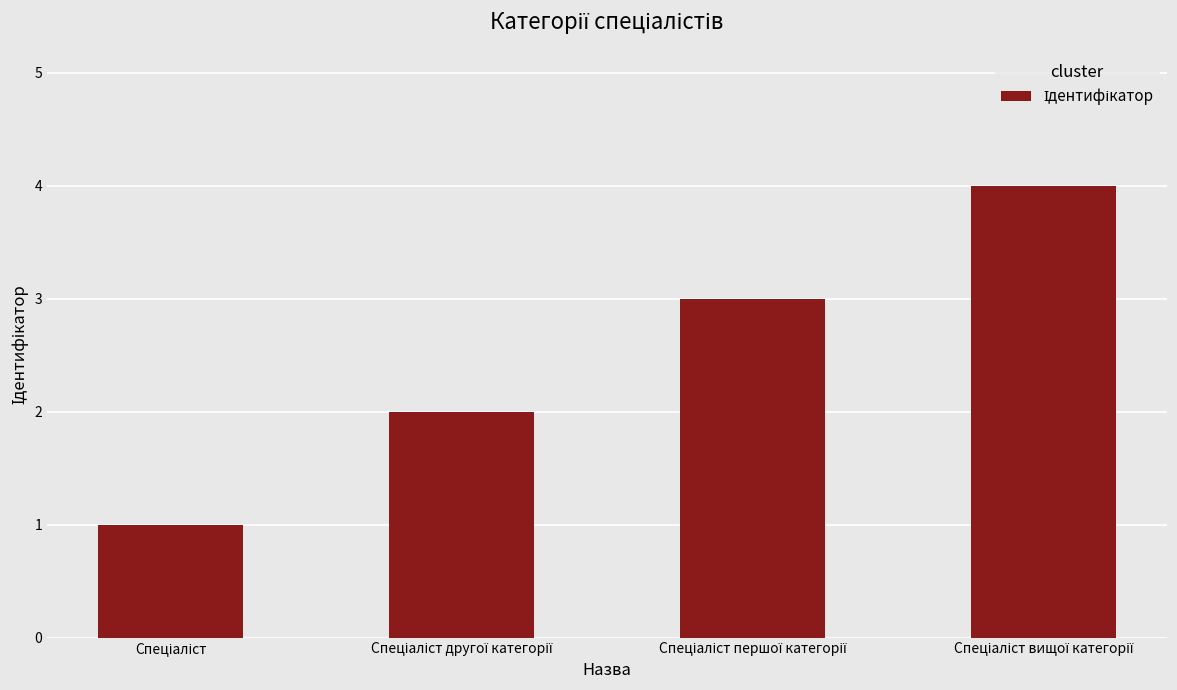

What is the maximum value shown in the chart?

4